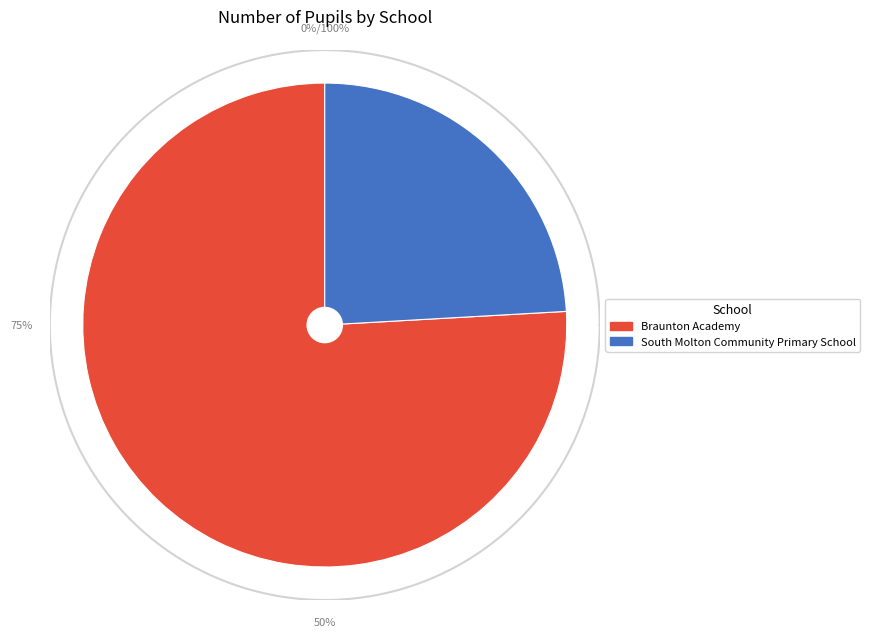

What percentage is NOT represented by Braunton Academy?

24.1%